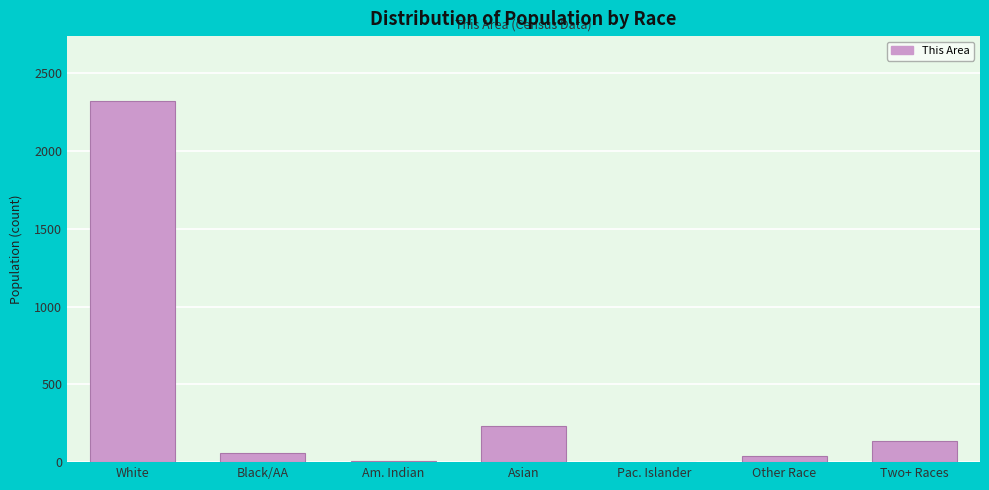

At which category does the chart reach its peak across all series?

White